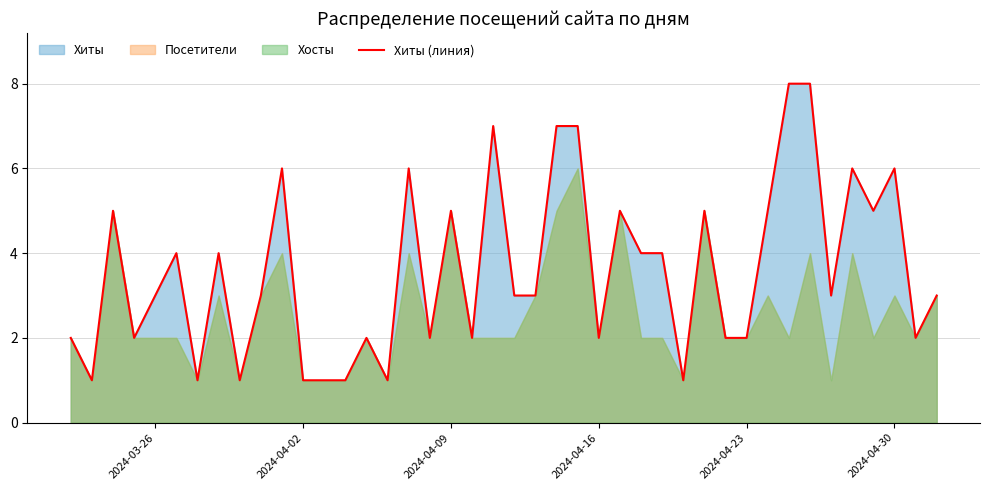

Does the chart display data point markers on the line(s)?

No